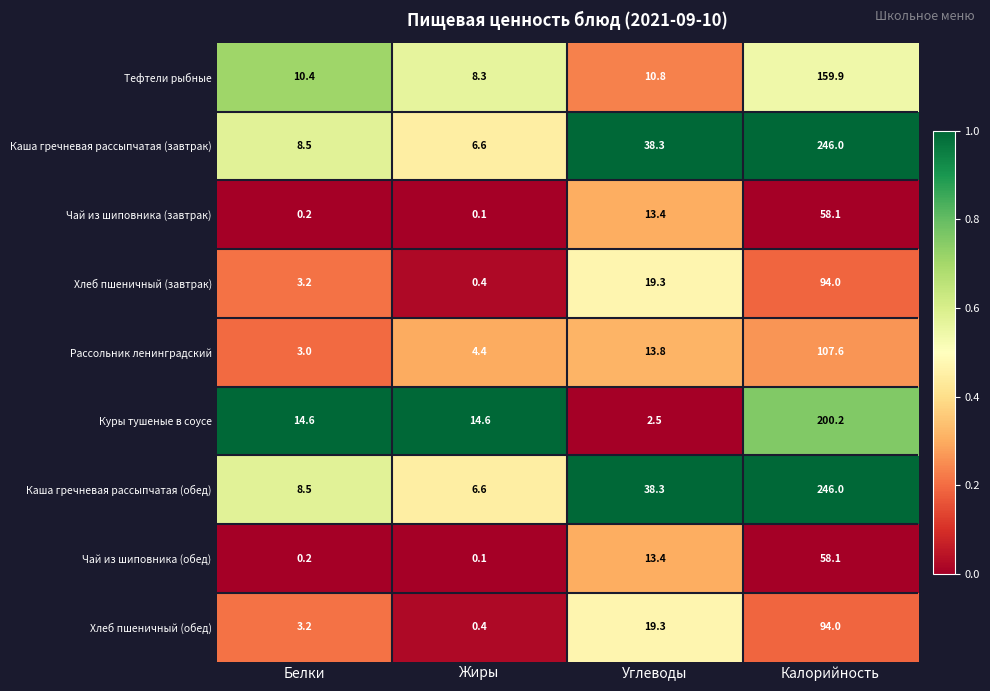

What is the maximum value for Рассольник ленинградский?

107.6